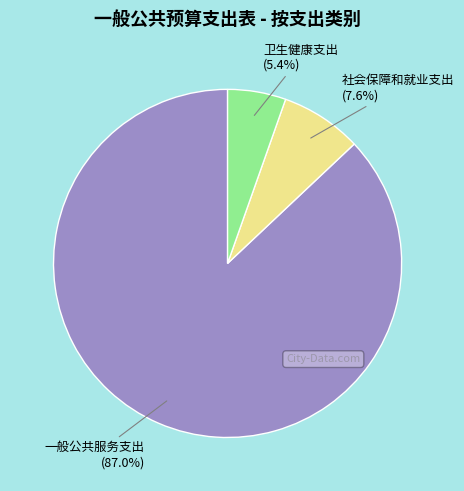

Is it true that 社会保障和就业支出 is 13% of the pie?

False